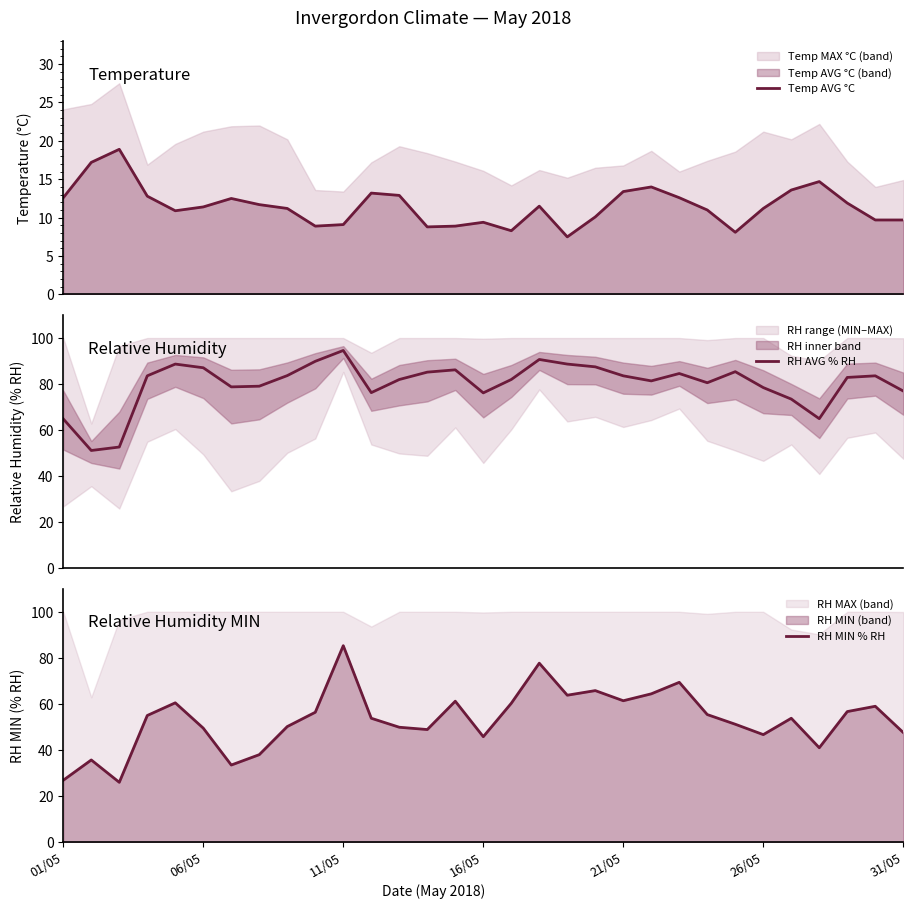

What position from the right is 7?

24